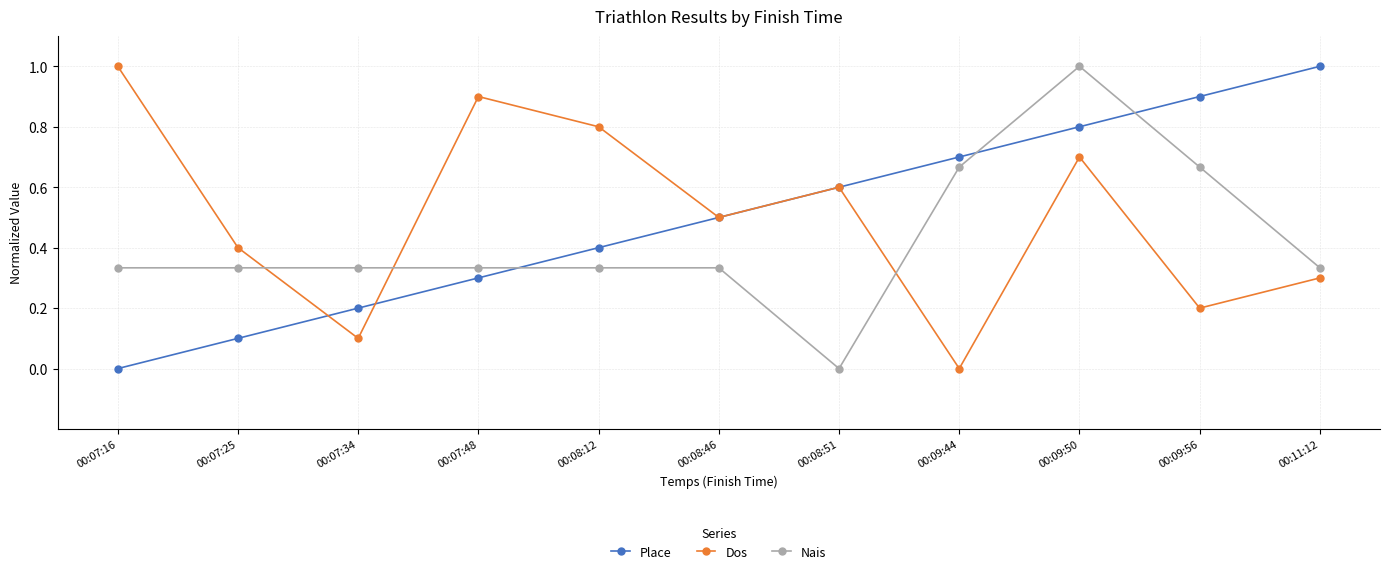

What is the total value across all series at 00:09:44?

1.4